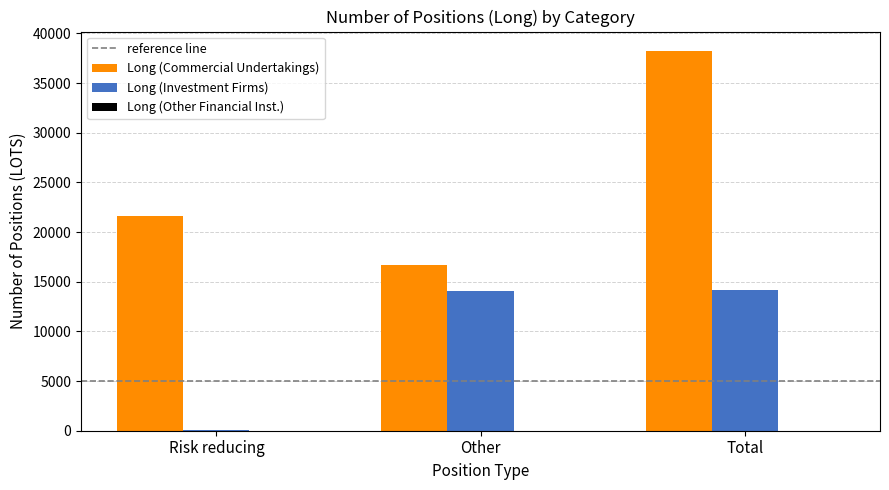

Is it true that Long (Investment Firms) equals 14063 at Other?

True